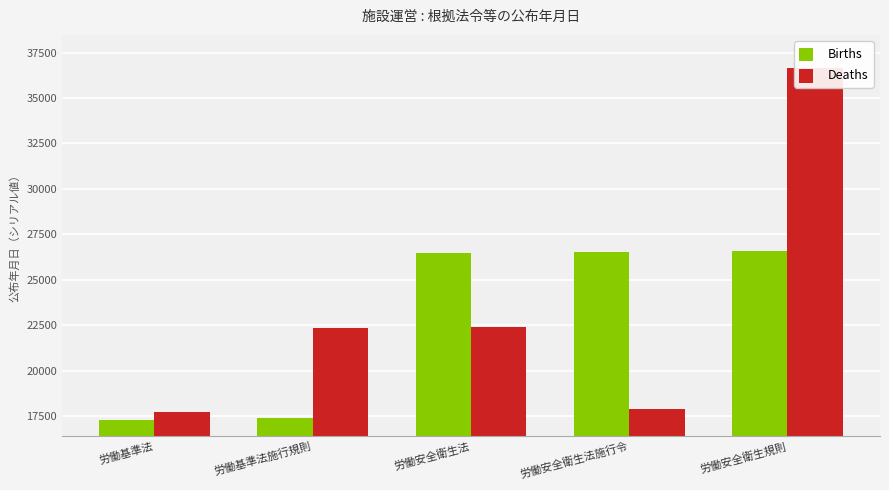

Which series has the largest range (max minus min)?

Deaths